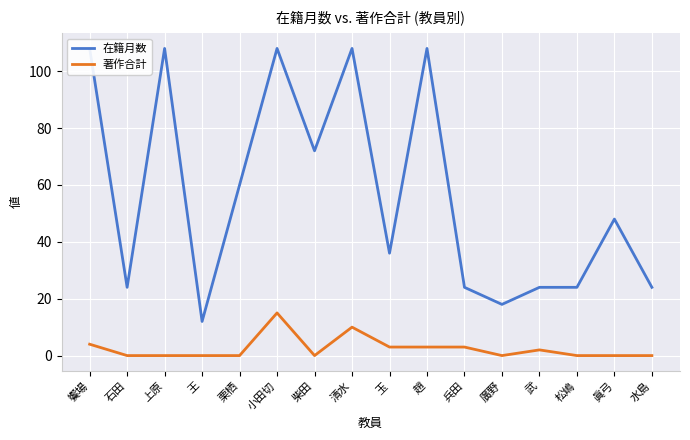

At which category does 在籍月数 reach its first local peak?

上原